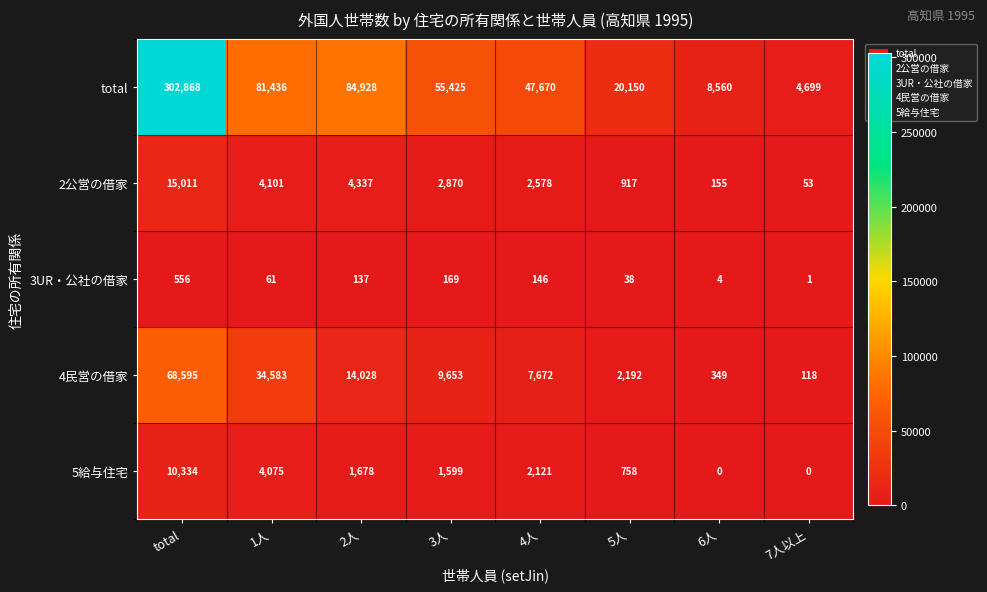

At which label is 5給与住宅 closest to 5167?

1人